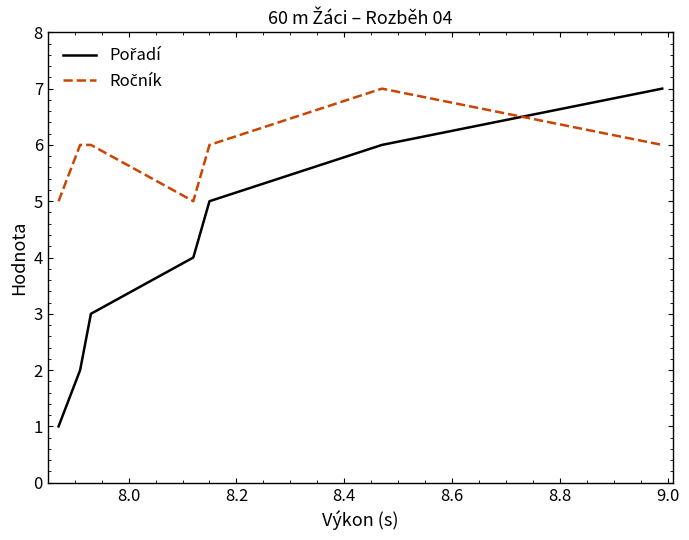

How many lines are shown in the chart?

2